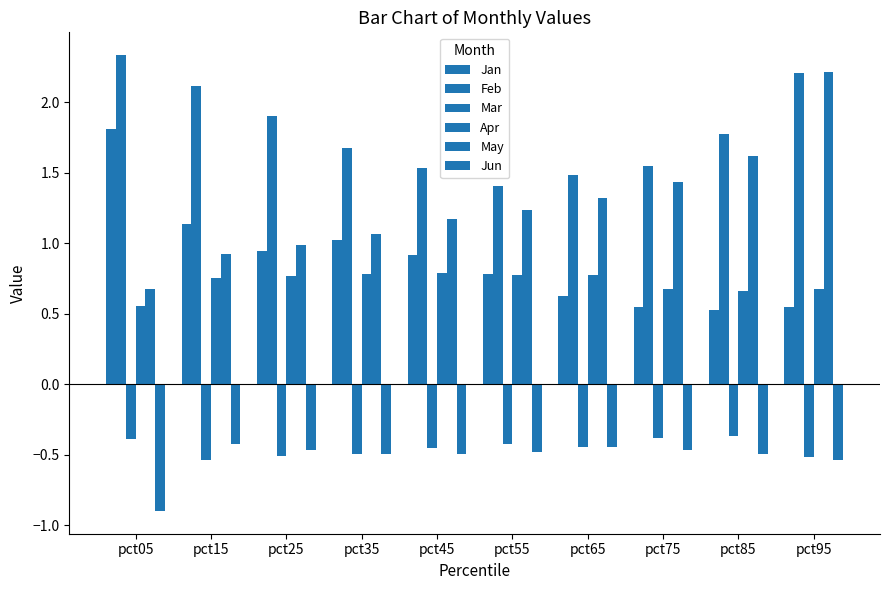

The Jun series shows -0.5 at pct45. True or false?

True